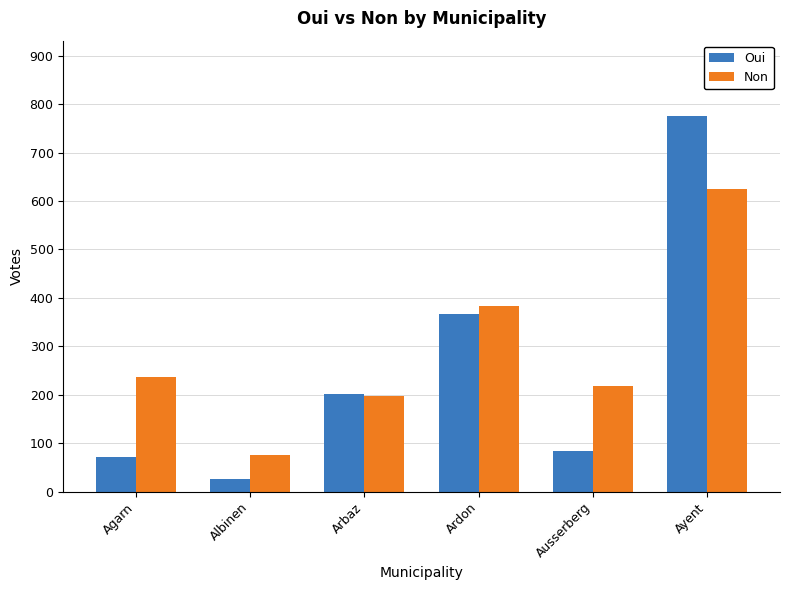

What position from the right is Agarn?

6